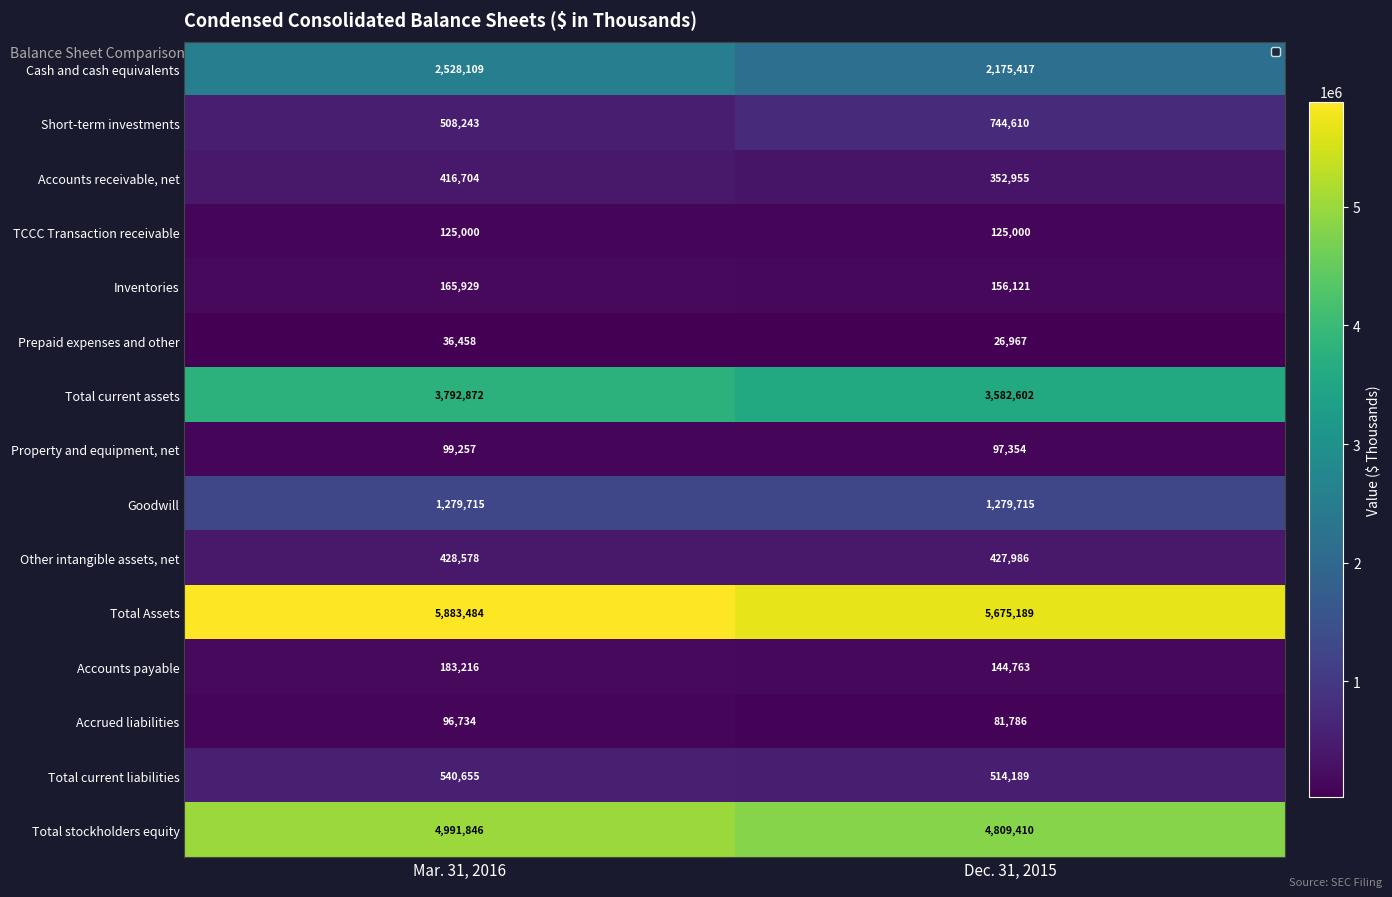

Count the number of categories in the chart.

2